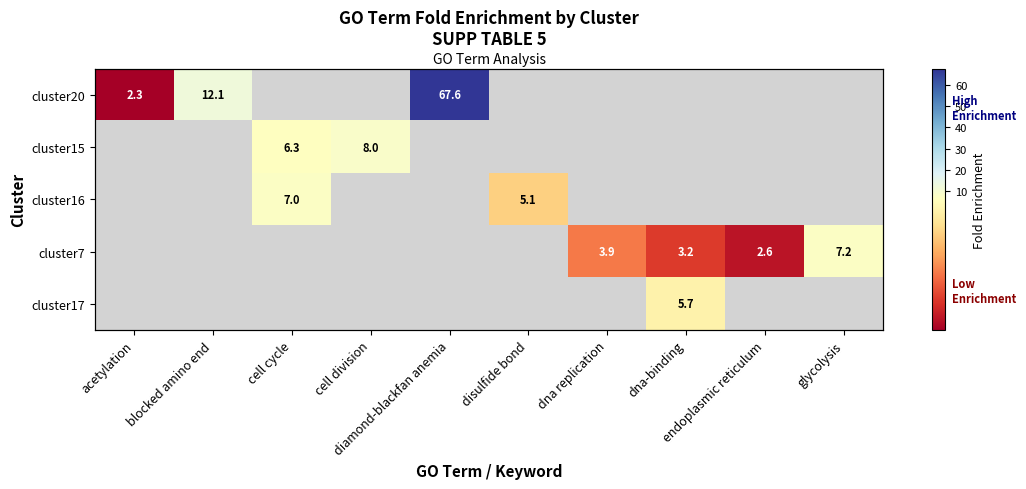

At how many categories does at least one series exceed 2?

10